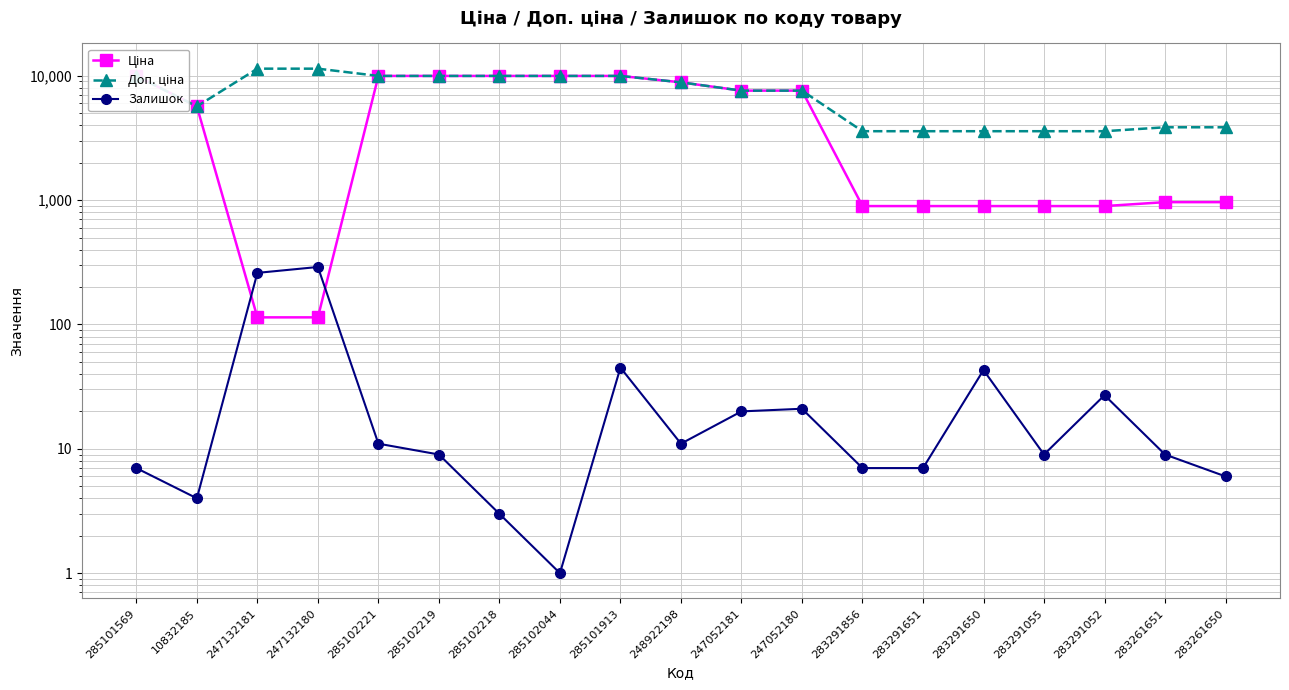

True or false: Доп. ціна and Залишок intersect in this chart.

False